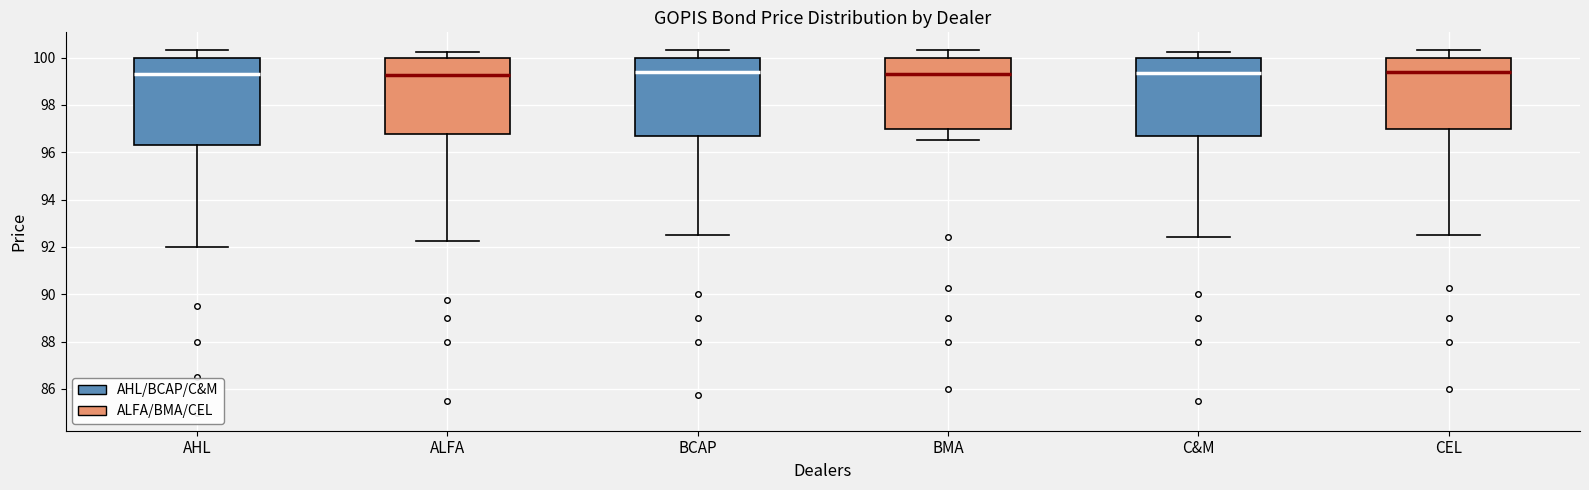

Comparing the boxes themselves (not the whiskers), which one is the tallest?

AHL